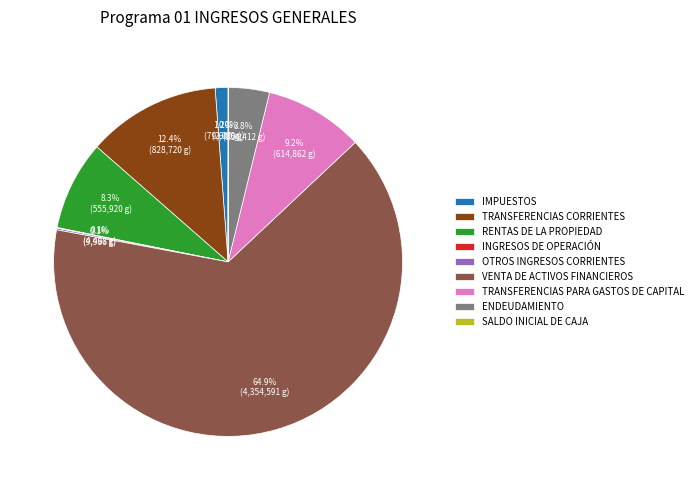

Which has a higher value, ENDEUDAMIENTO or RENTAS DE LA PROPIEDAD?

RENTAS DE LA PROPIEDAD